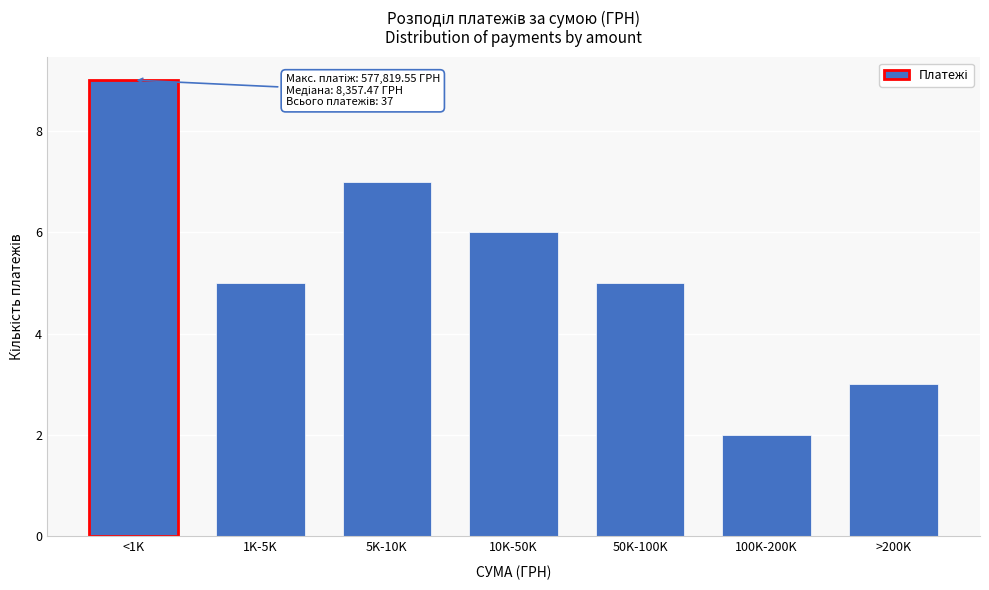

Reading left to right, list all the values displayed in this chart.

9	5	7	6	5	2	3